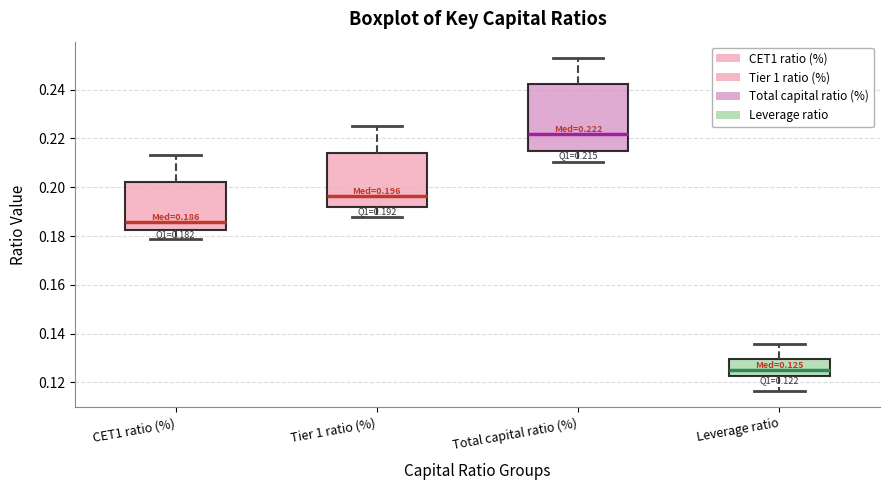

Which box has the highest median line?

Total capital ratio (%)